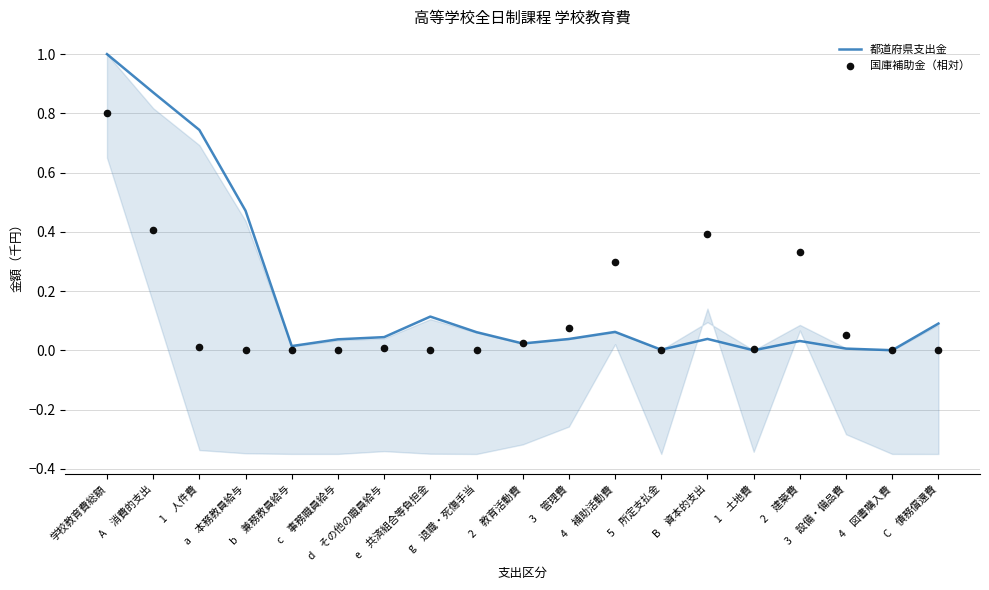

What are all the series names shown in the legend?

都道府県支出金, 国庫補助金（相対）